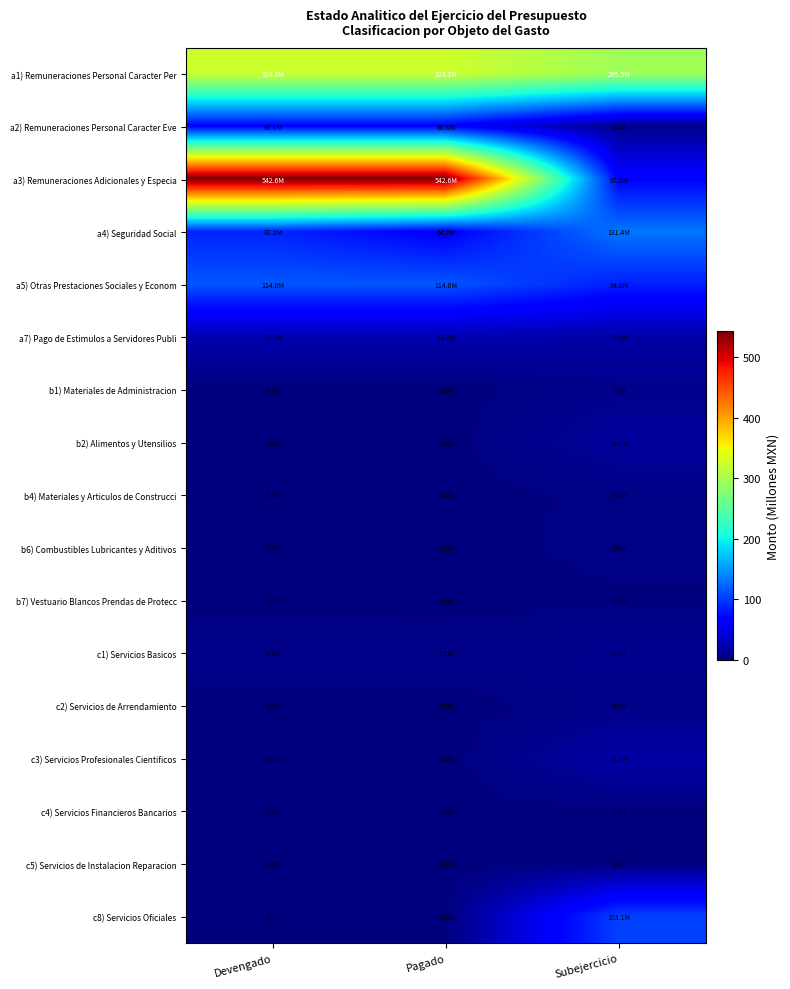

List the series in order of their peak value, lowest first.

c4) Servicios Financieros Bancarios, b7) Vestuario Blancos Prendas de Protecc, c5) Servicios de Instalacion Reparacion, b4) Materiales y Articulos de Construcci, b6) Combustibles Lubricantes y Aditivos, c2) Servicios de Arrendamiento, b1) Materiales de Administracion, c1) Servicios Basicos, b2) Alimentos y Utensilios, c3) Servicios Profesionales Cientificos, a7) Pago de Estimulos a Servidores Publi, a2) Remuneraciones Personal Caracter Eve, c8) Servicios Oficiales, a5) Otras Prestaciones Sociales y Econom, a4) Seguridad Social, a1) Remuneraciones Personal Caracter Per, a3) Remuneraciones Adicionales y Especia